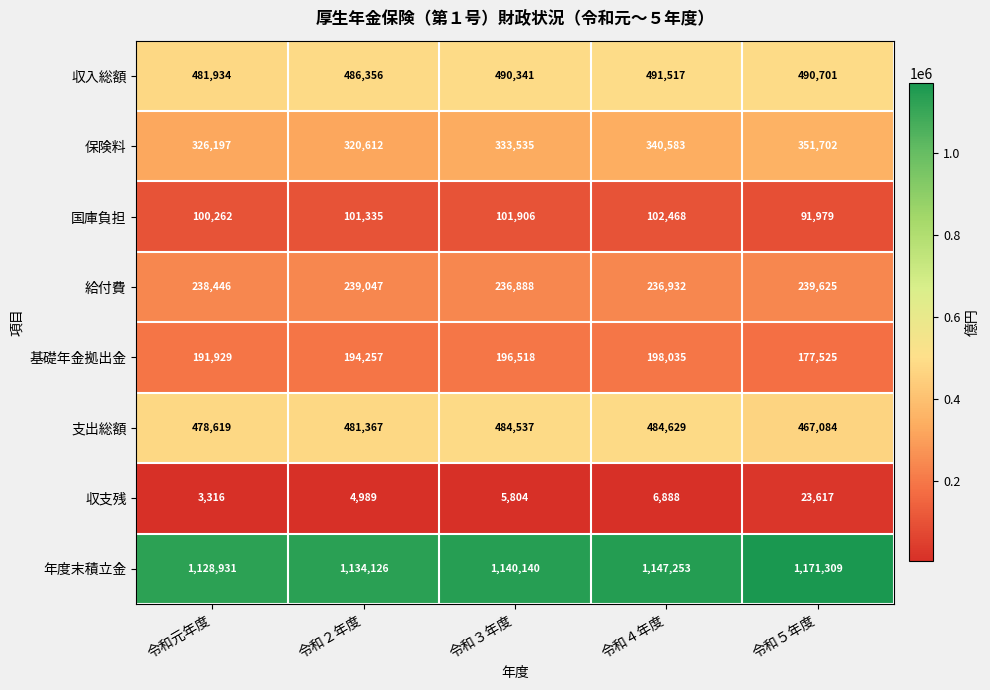

At which label is 年度末積立金 closest to 1150120?

令和４年度